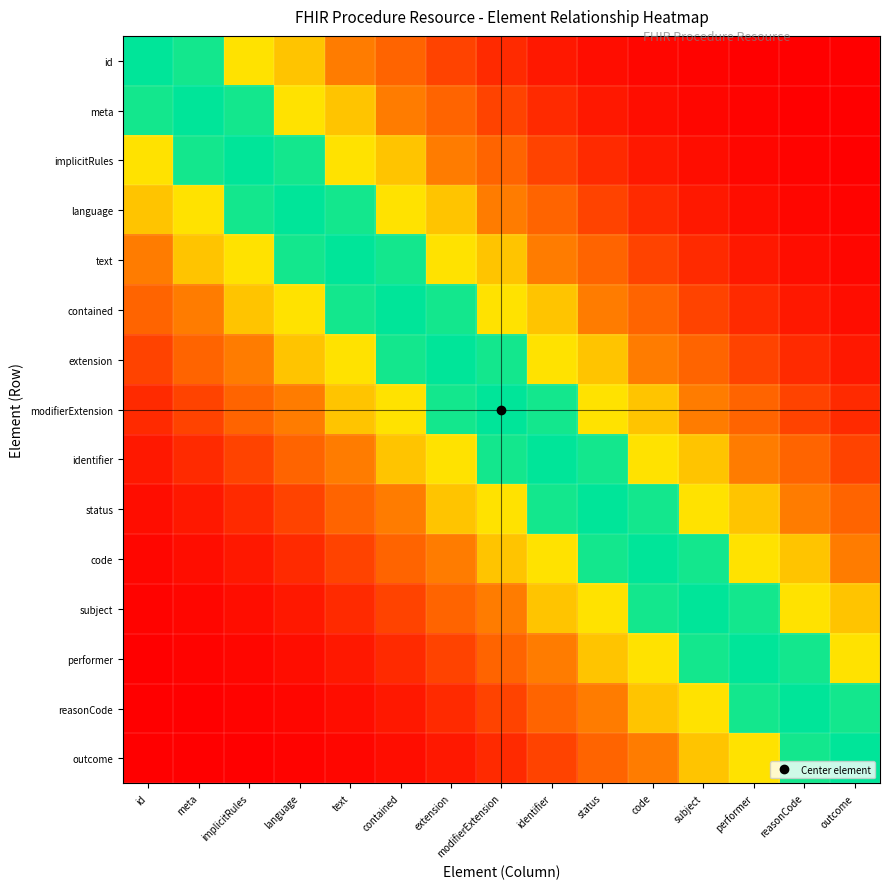

At which category is the sum across all series the highest?

modifierExtension